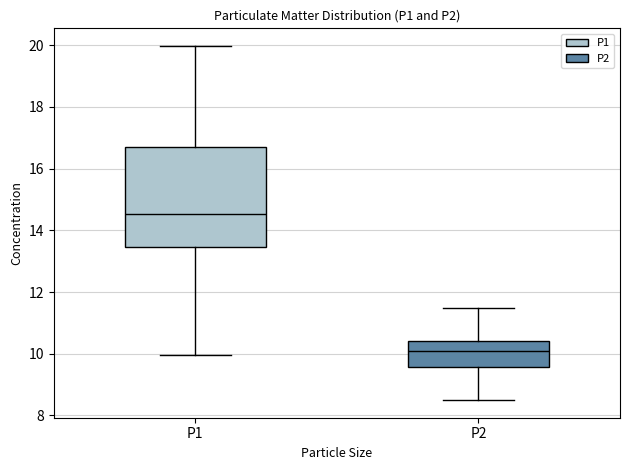

Reading left to right, read every box against the y-axis: the position of its median line, the range the box covers, and the ends of its whiskers. The values are not printed on the chart, so give them approximately, as read against the axis.

P1: median 14.6, box 13.4 to 16.8, whiskers 10.0 to 20.0
P2: median 10.2, box 9.6 to 10.4, whiskers 8.6 to 11.4